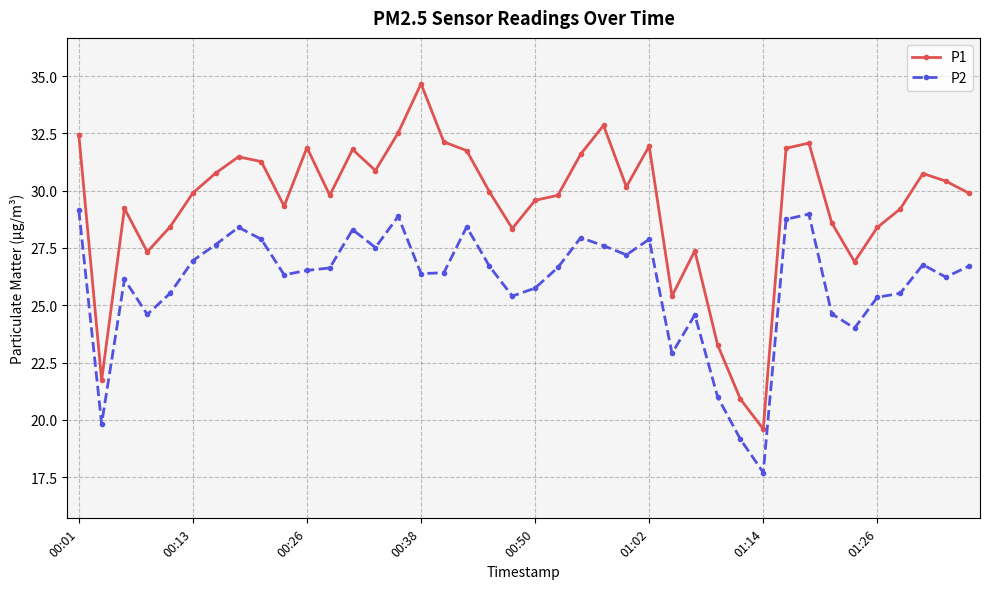

Rank the series by their average value, from highest to lowest.

P1, P2